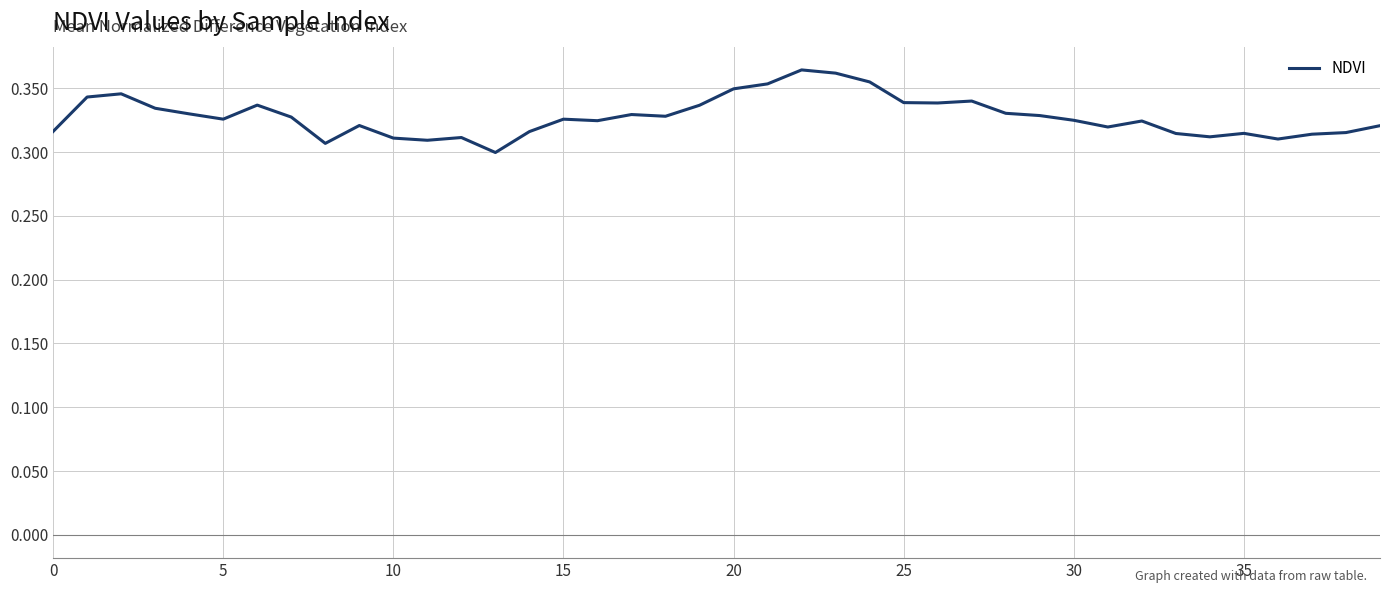

At which label is the value closest to 0?

13